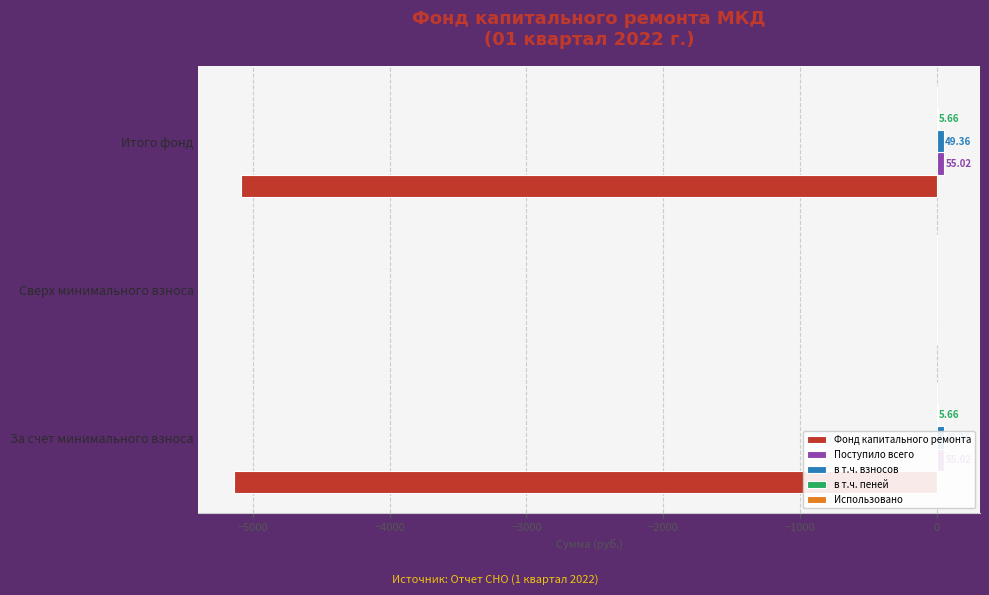

Are the bars grouped side by side (vs. stacked)?

Yes